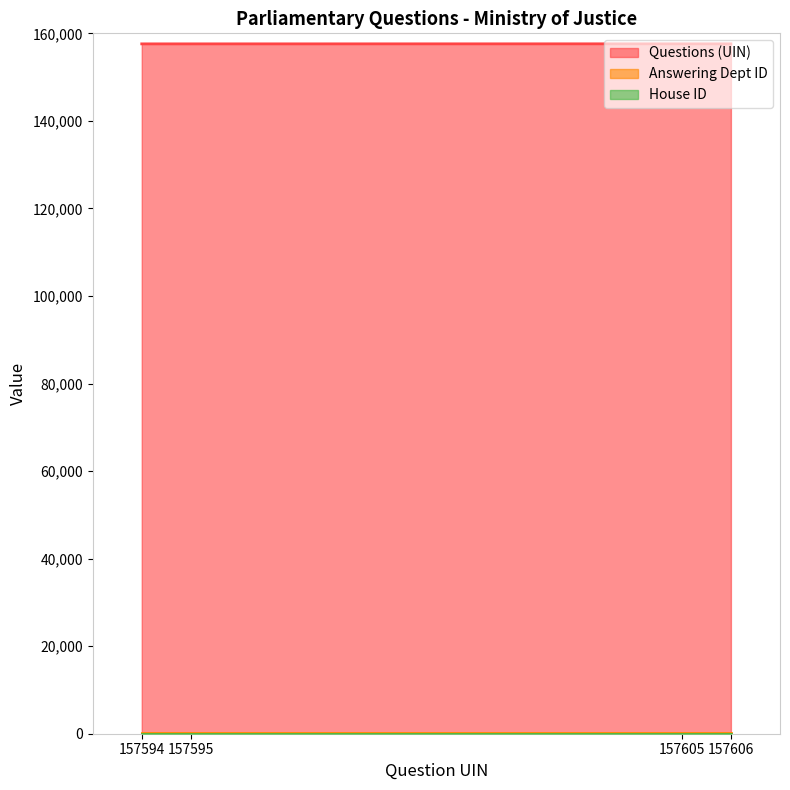

Does the chart display data point markers on the line(s)?

No